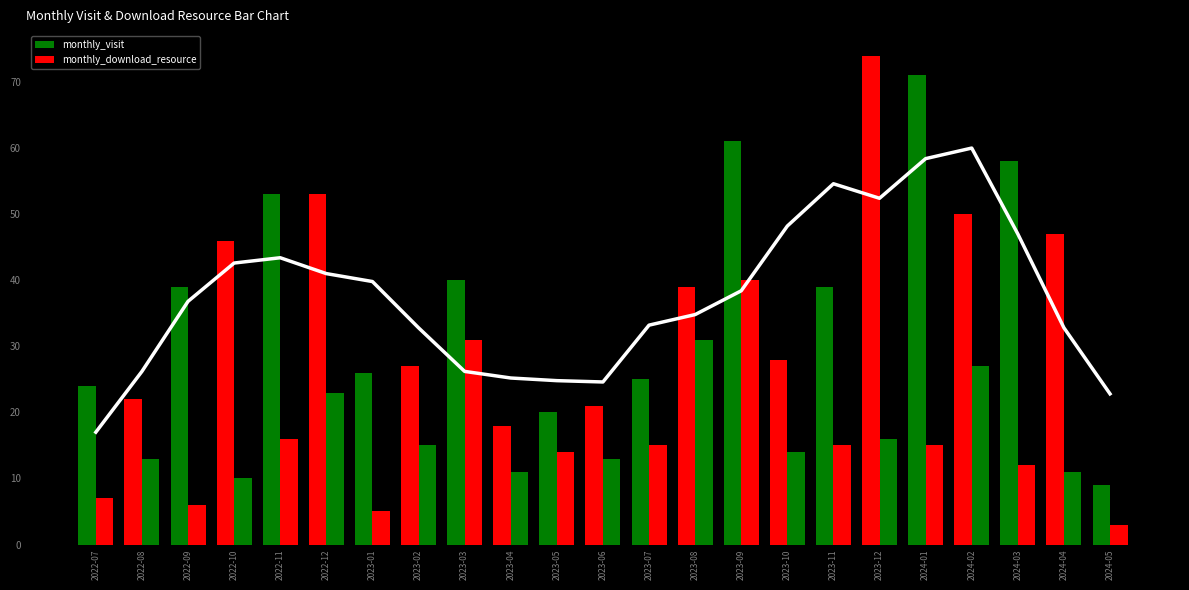

Where is monthly_visit nearest to the value 41?

2023-03